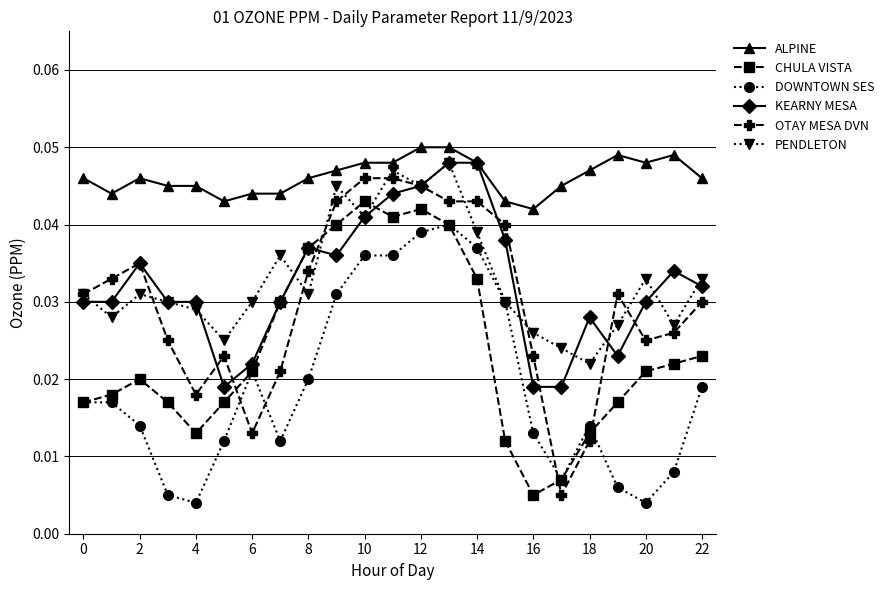

Which series has the widest spread of values?

OTAY MESA DVN